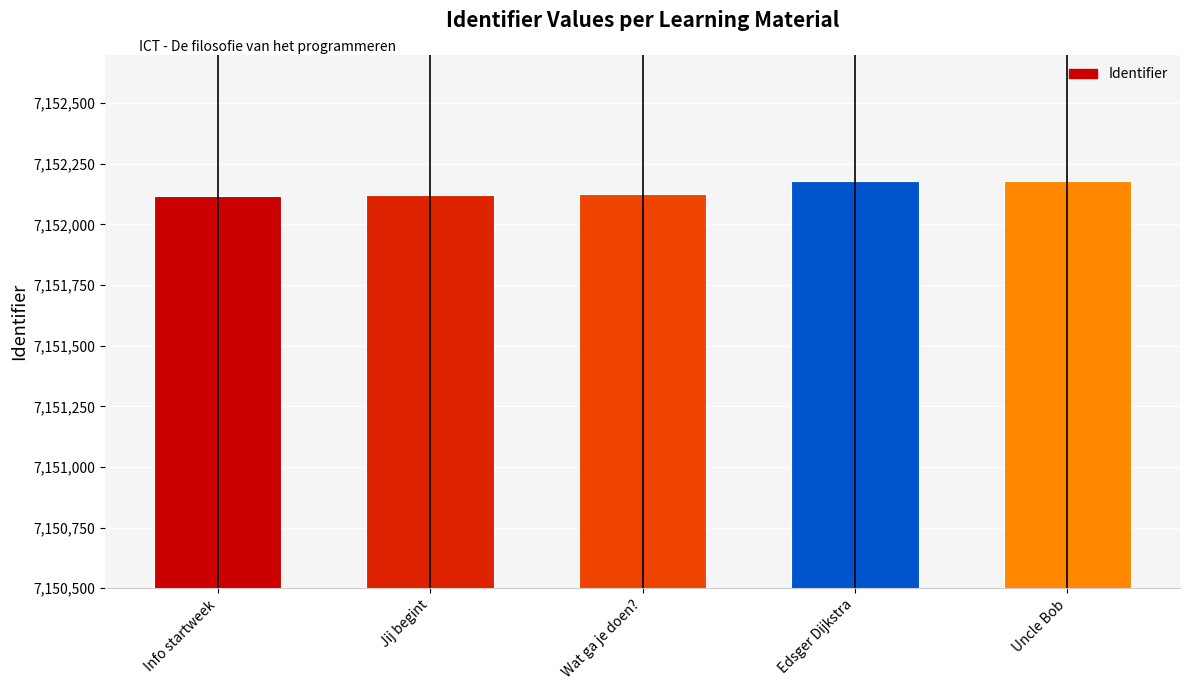

What is the minimum value shown in the chart?

7152118